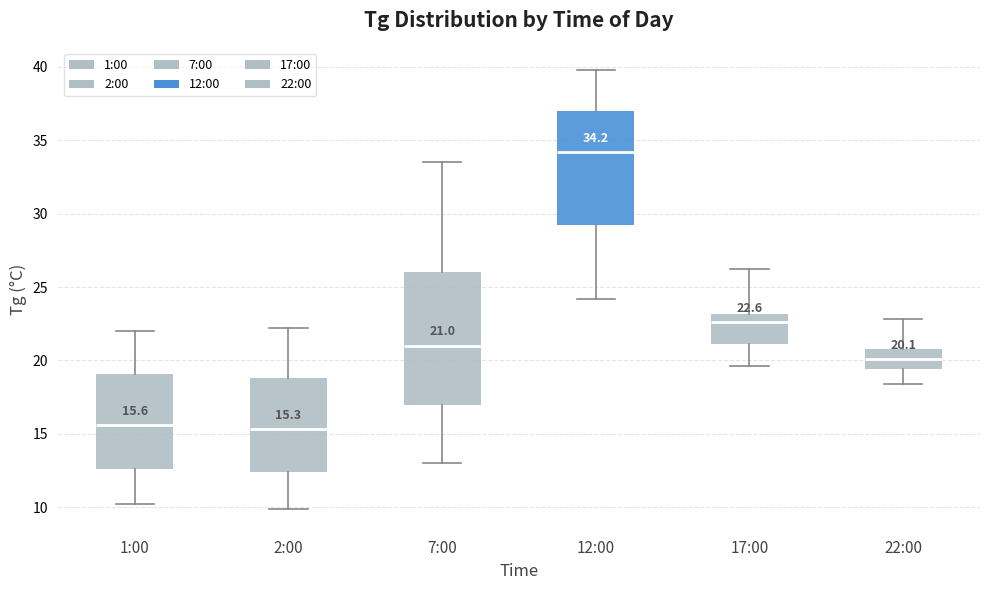

Which box is the tallest, from its lower edge to its upper edge?

7:00